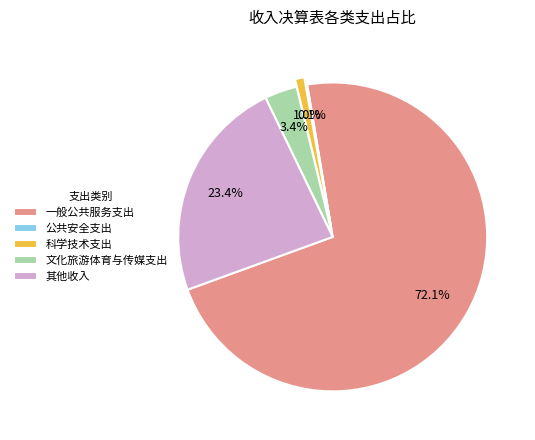

To the nearest percent, what is the difference between the largest and smallest slice percentages?

72%